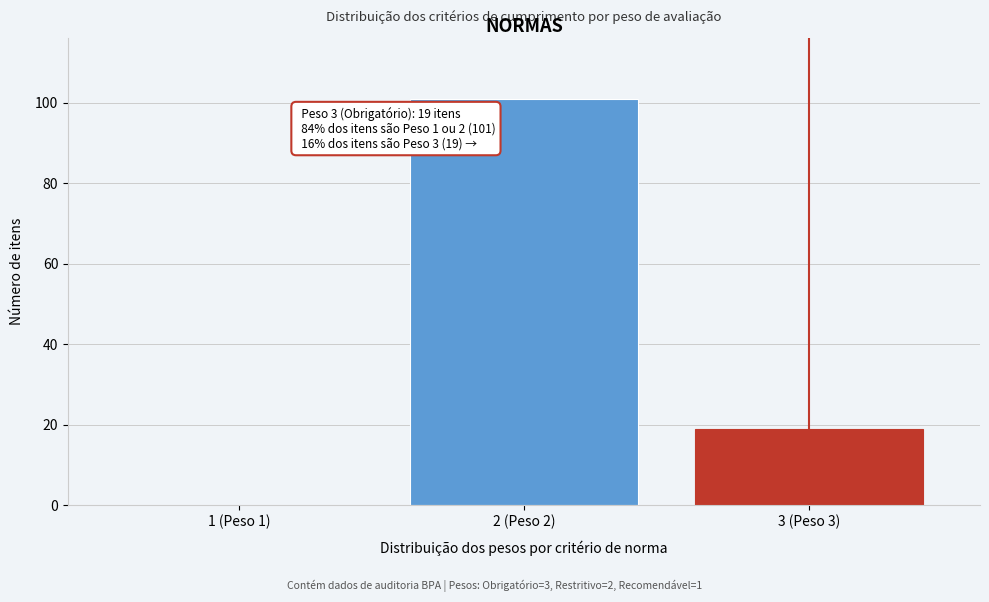

Reading left to right, extract all data points from this chart.

1 (Peso 1)=0	2 (Peso 2)=101	3 (Peso 3)=19